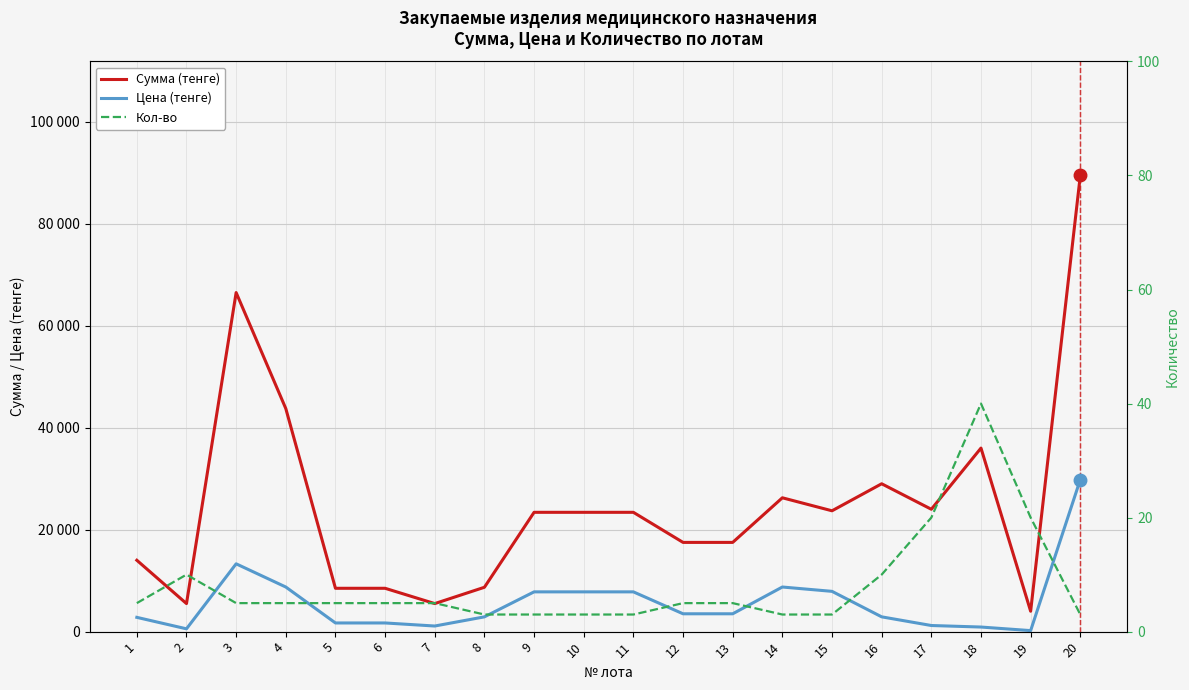

What are all the series names shown in the legend?

Сумма (тенге), Цена (тенге), Кол-во